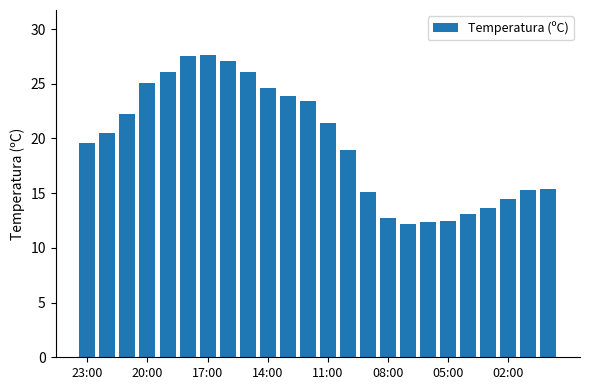

What is the greatest value displayed?

27.6